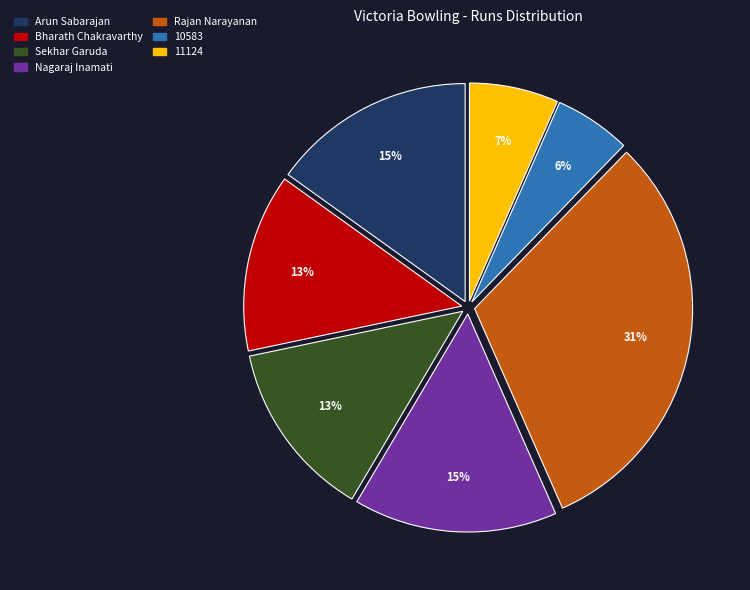

Which slice is the largest?

Rajan Narayanan